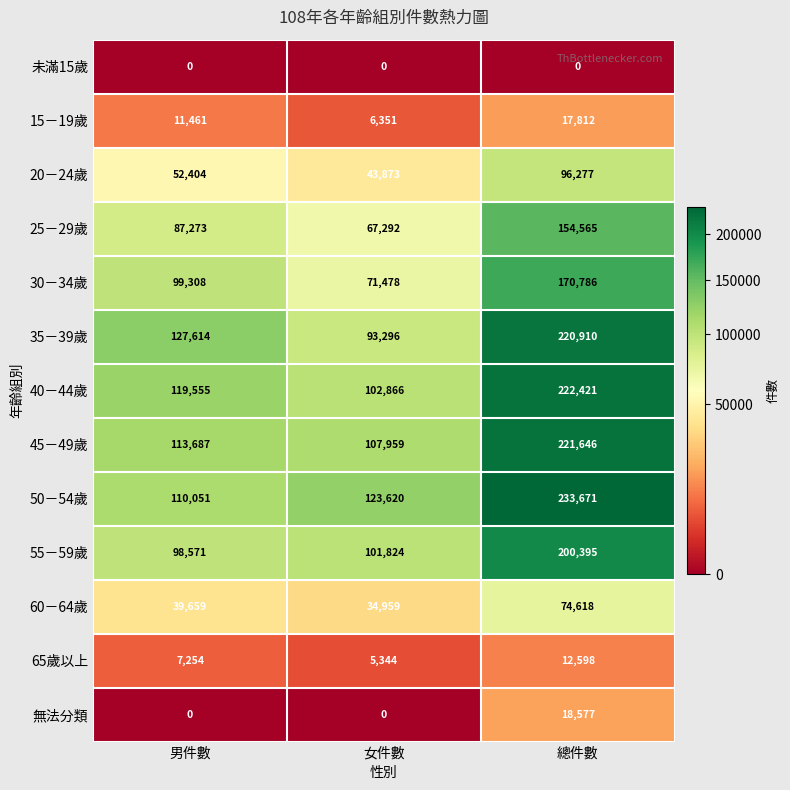

Count the 60－64歲 values in the range 34959 to 74618.

3